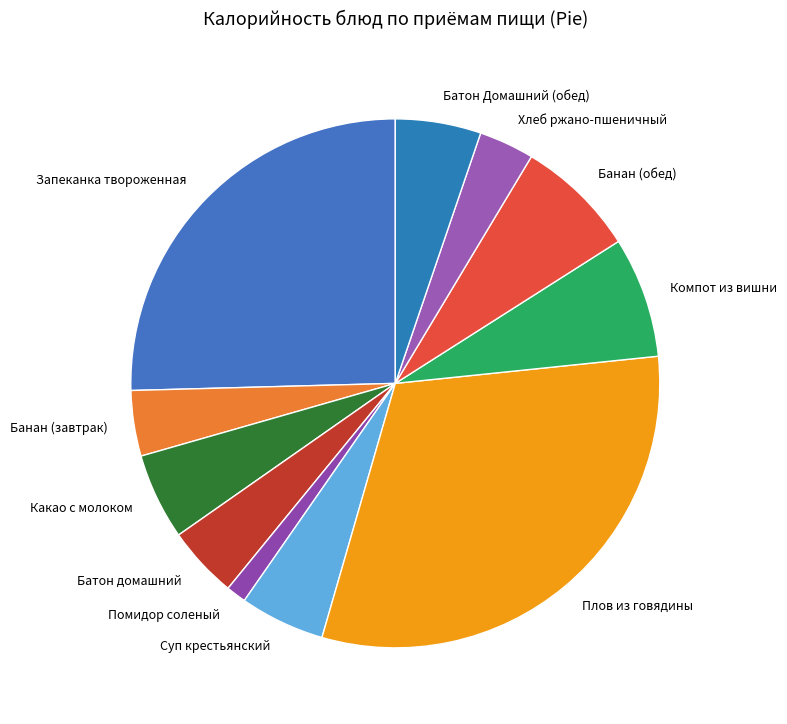

Approximately how many times larger is the value at Батон домашний compared to Запеканка твороженная?

0.2